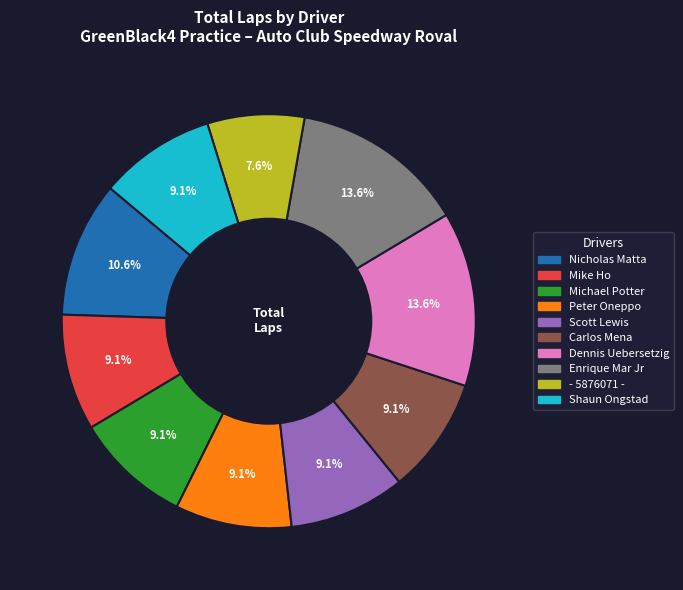

What percentage is the Enrique Mar Jr slice, to the nearest percent?

14%